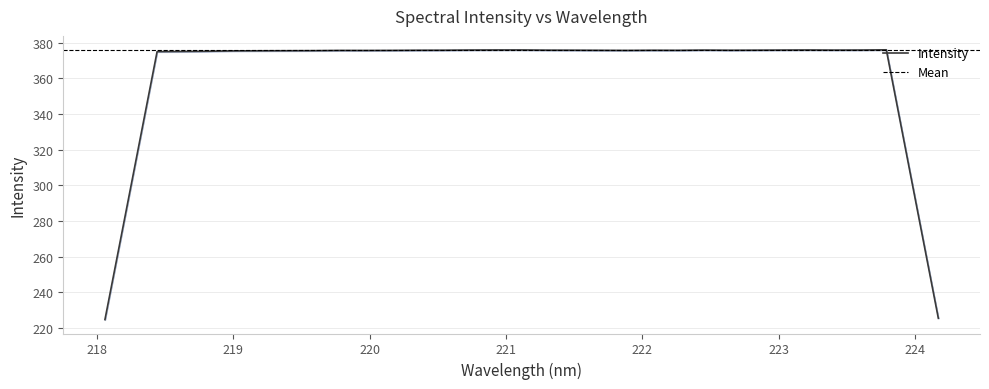

What is the value of the x point at the 22nd from the left?

222.1